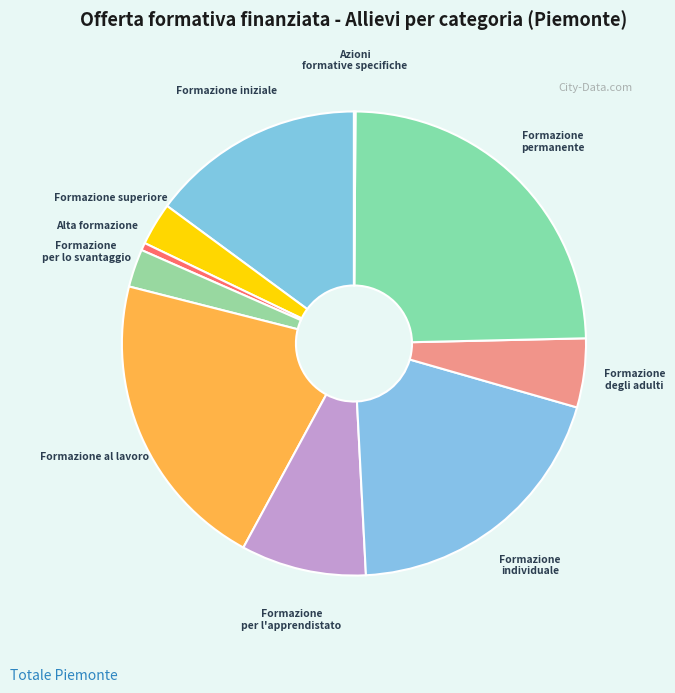

Is there a majority slice in this chart?

No